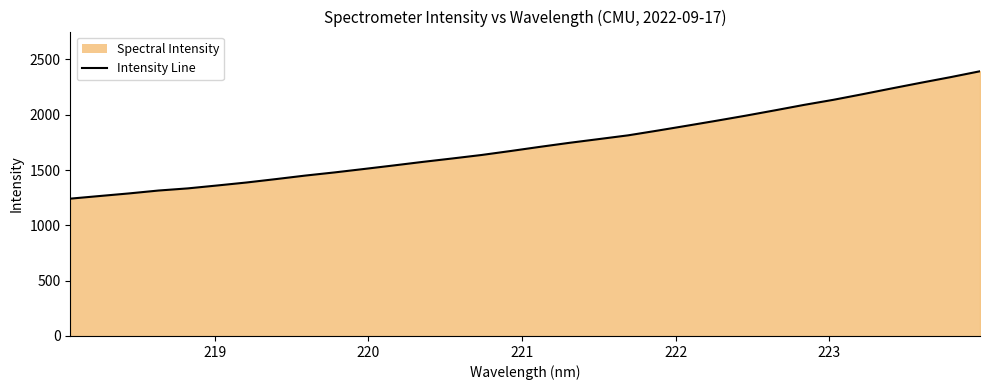

Reading left to right, list all the values displayed in this chart.

1241.1	1264.9	1288.4	1314.4	1333.9	1360.1	1387.1	1417.8	1449.7	1478.3	1509.3	1540.8	1573.3	1604.0	1635.6	1671.9	1709.5	1745.8	1779.4	1813.3	1856.0	1900.0	1944.7	1990.7	2039.1	2088.6	2134.6	2185.4	2238.0	2289.4	2339.6	2392.5